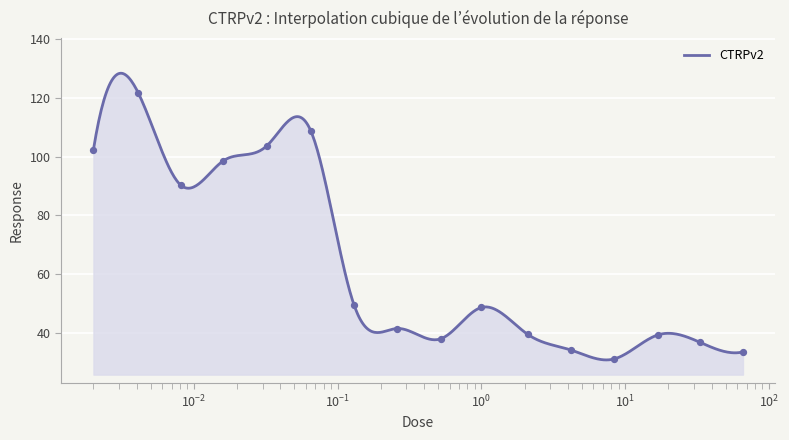

What is the change in value from 0.0081 to 1.0?

-41.6